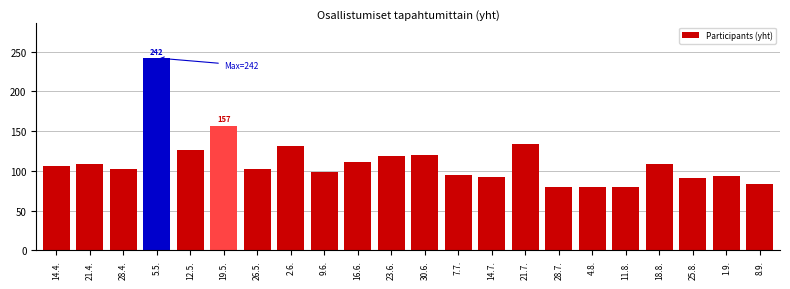

What is the difference between the values at 11.8. and 21.7.?

54